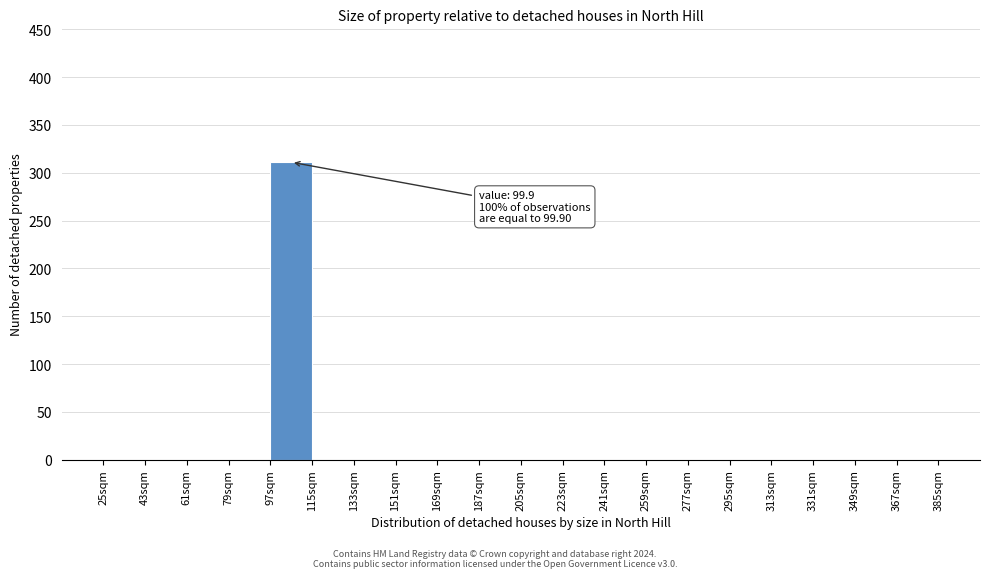

Over which range of the x-axis is the bar tallest?

97 to 115